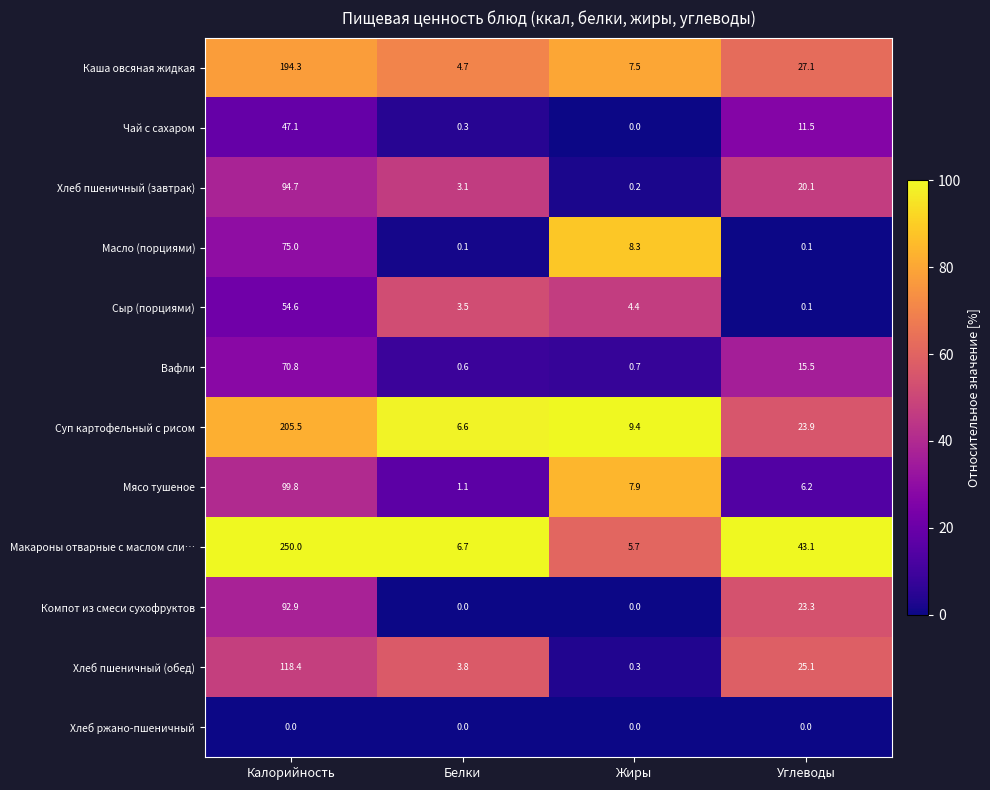

What is the total value across all series at Калорийность?

1303.1